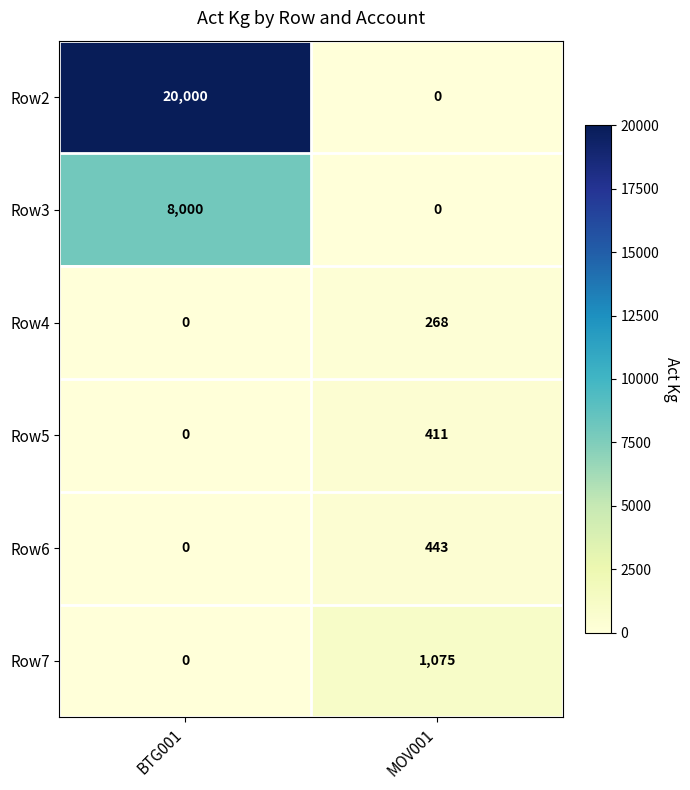

Is it true that Row5 equals 173 at MOV001?

False